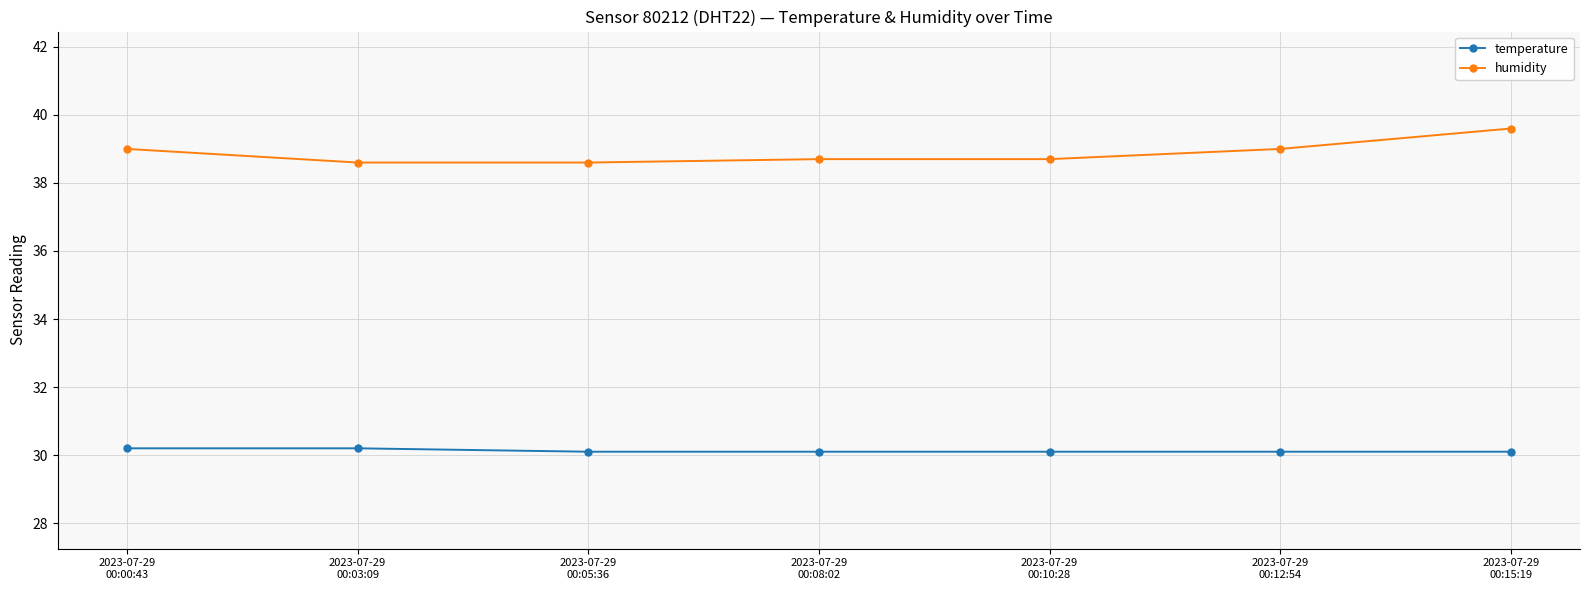

True or false: humidity and temperature cross at least once.

False